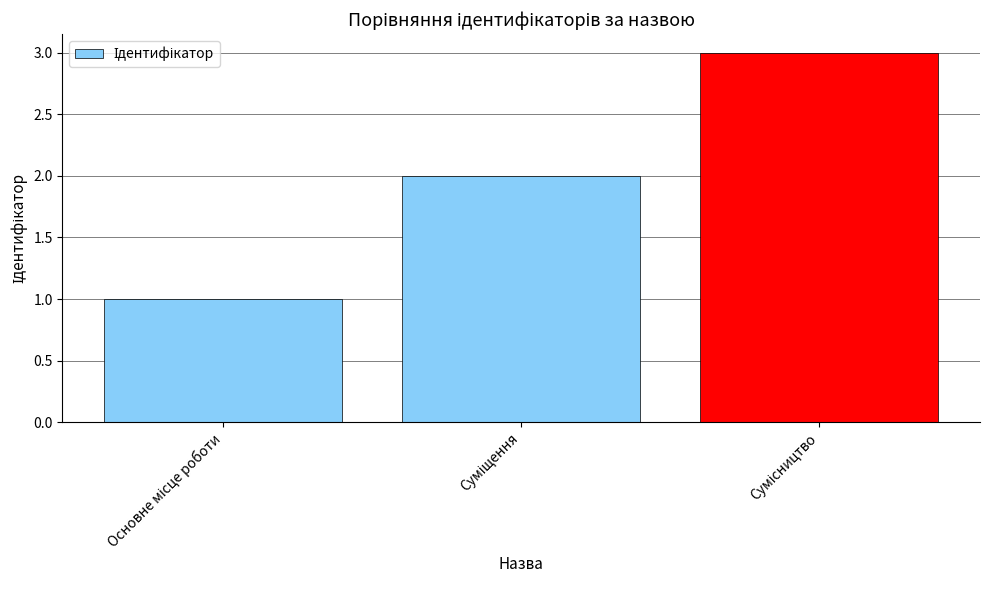

What is the sum of all values?

6